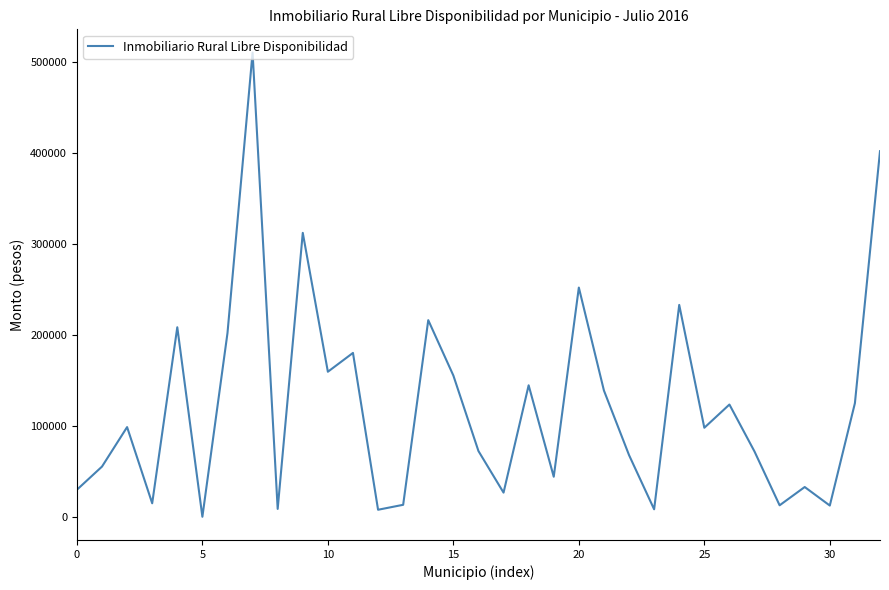

What is the value of the 17th point from the left?

72278.0